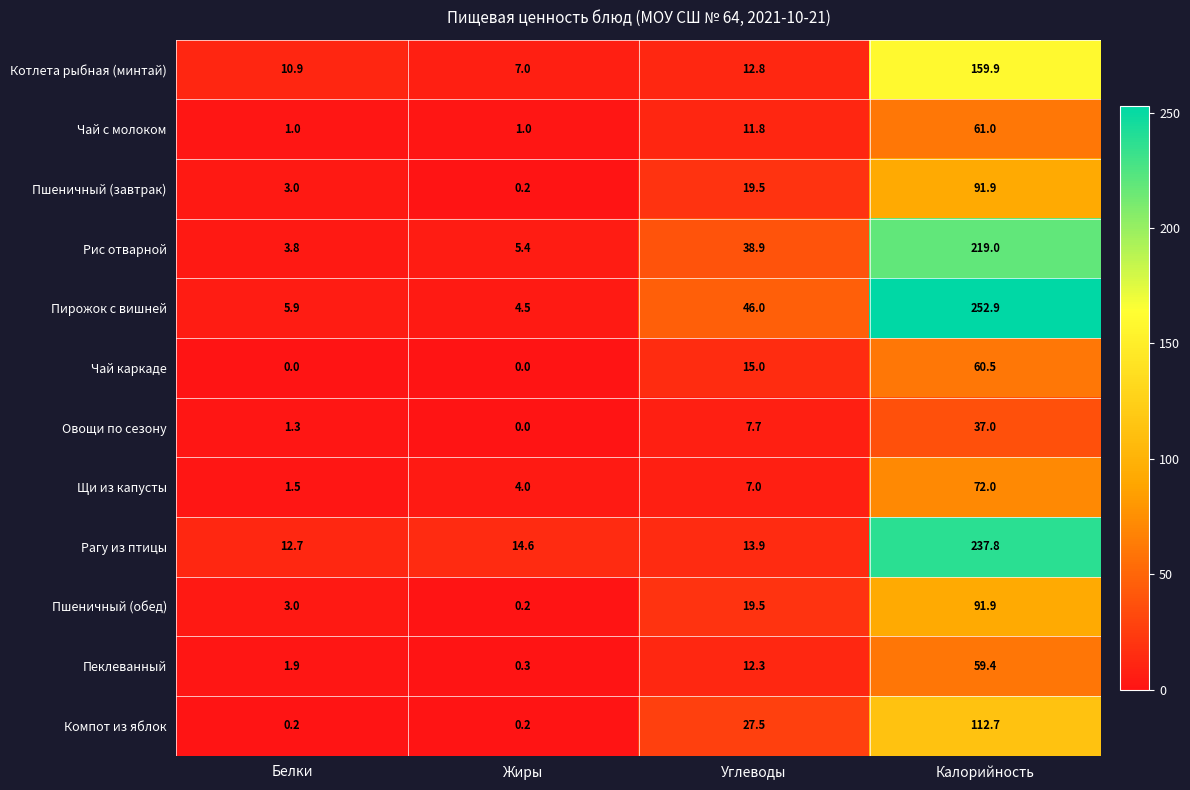

How many data points does each series have?

4